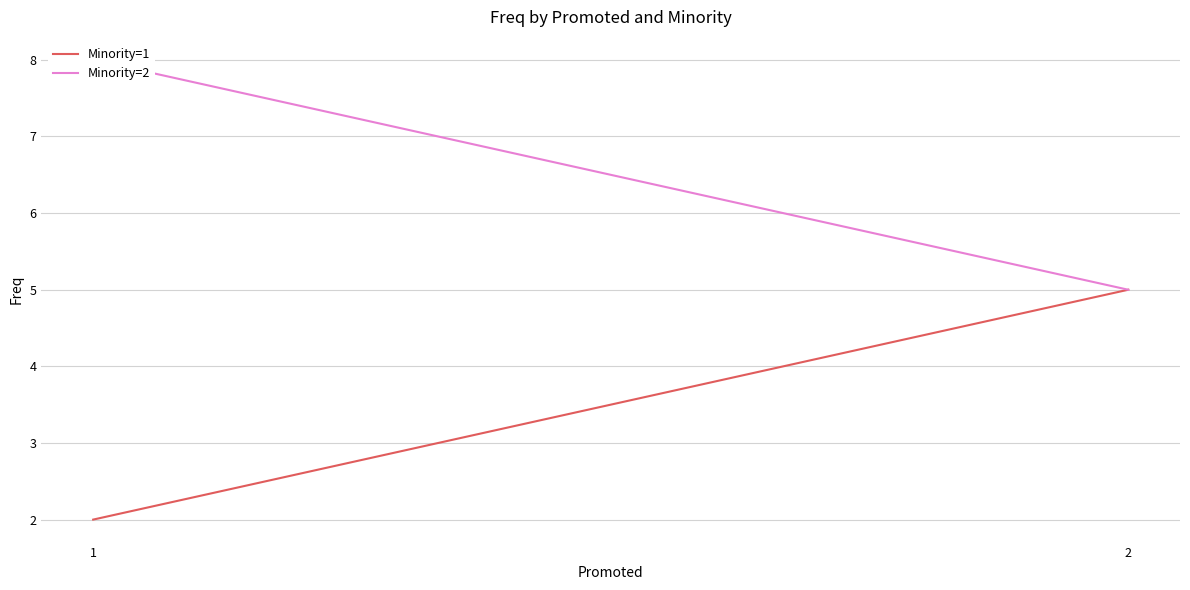

Between 1 and 2, which is larger?

2